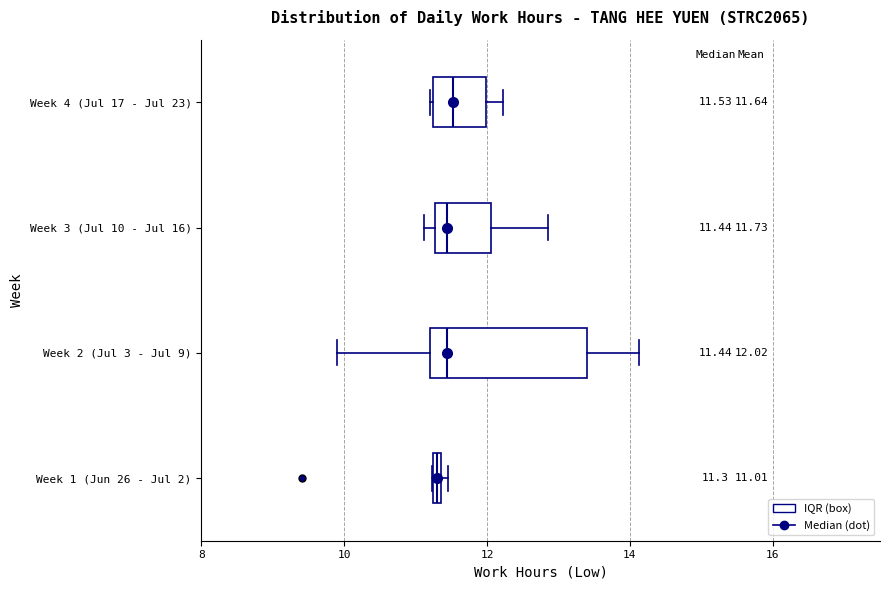

Comparing the boxes themselves (not the whiskers), which one is the widest?

Week 2 (Jul 3 - Jul 9)